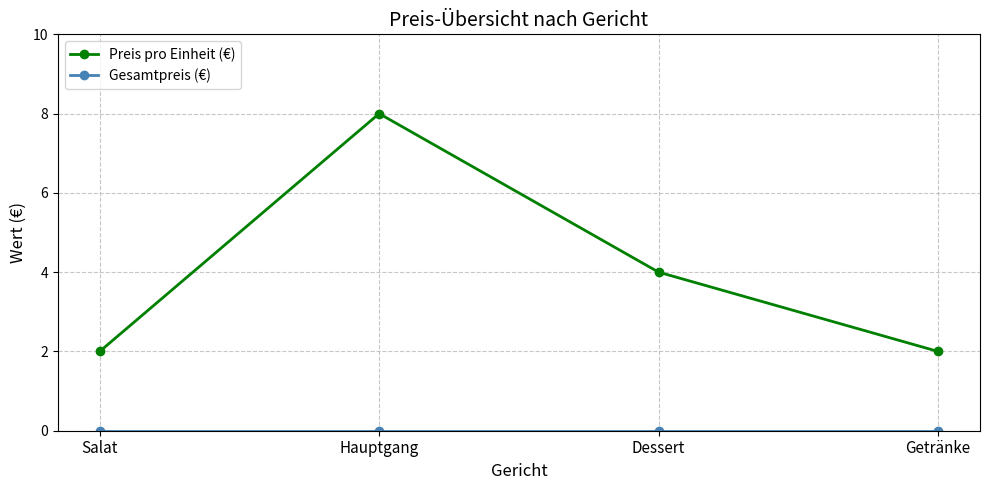

Which series has the largest total across all categories?

Preis pro Einheit (€)